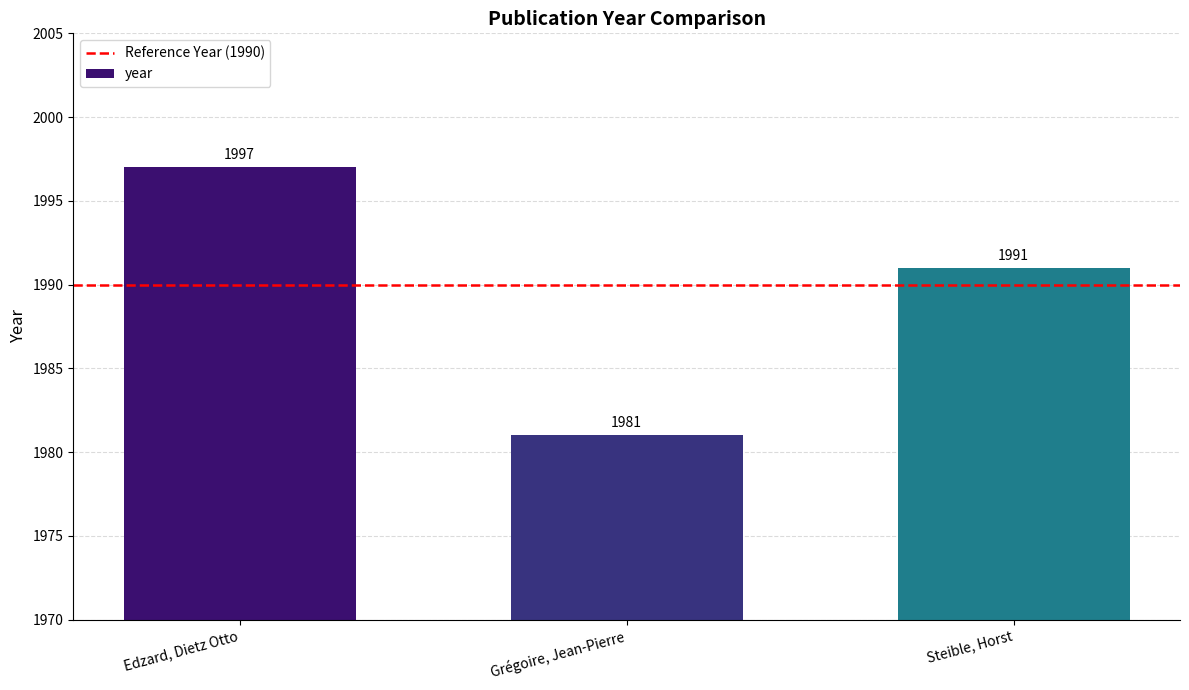

What is the greatest value displayed?

1997